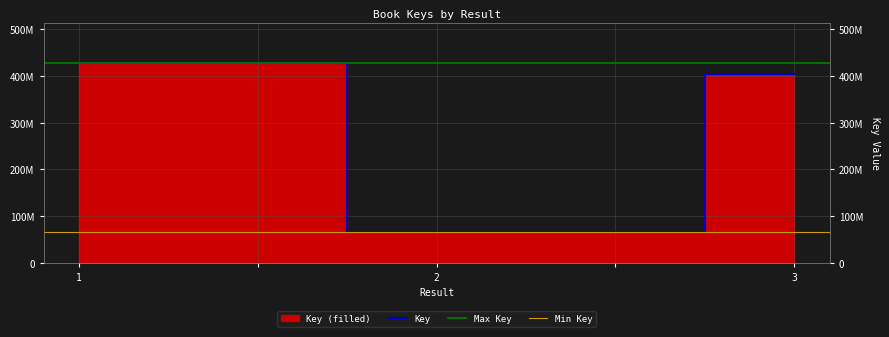

How many data points does each series have?

5